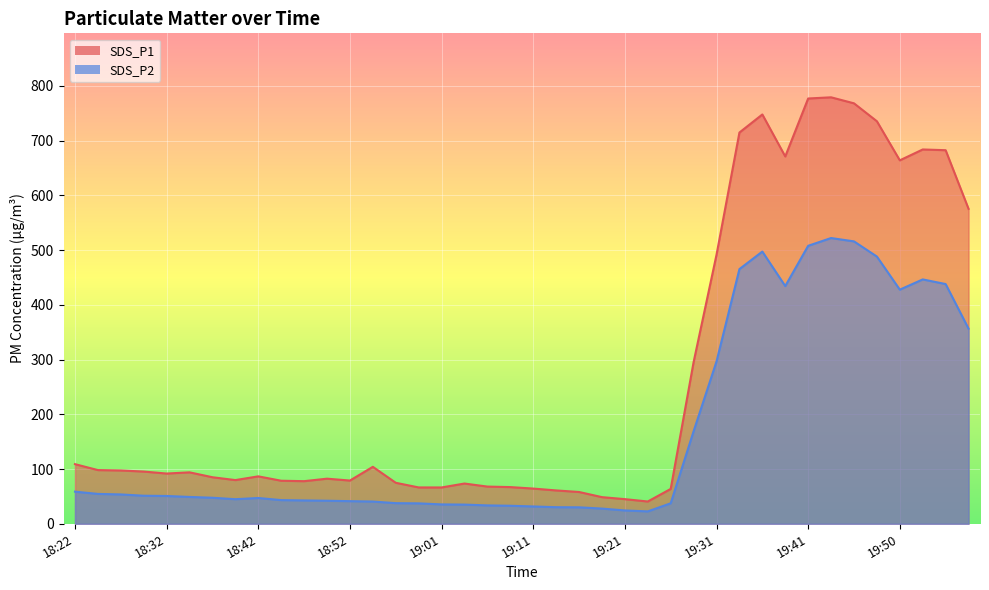

Count the number of data series in this chart.

2